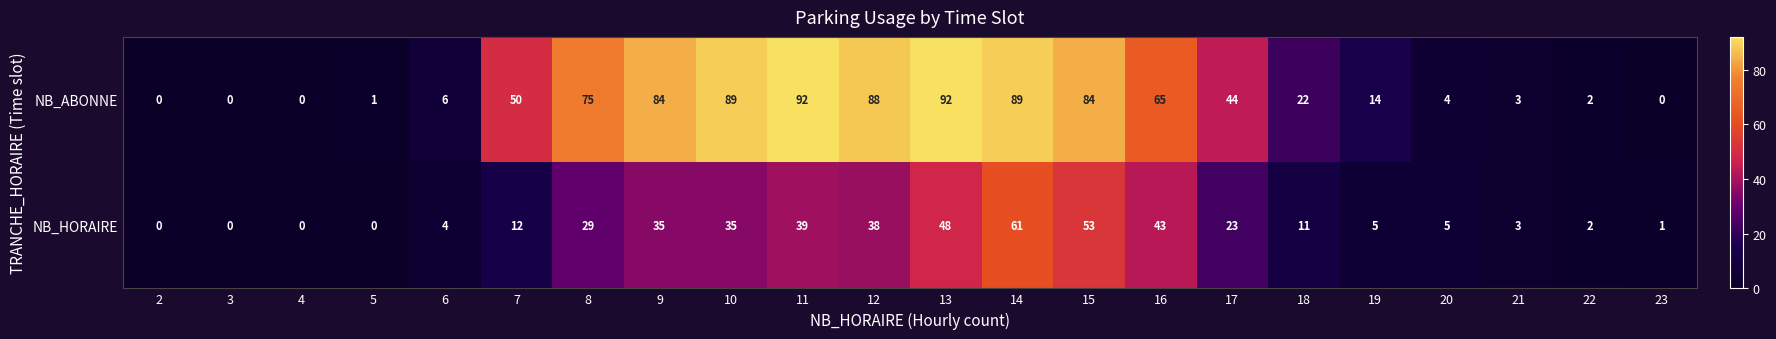

At which label is NB_ABONNE closest to 46?

17